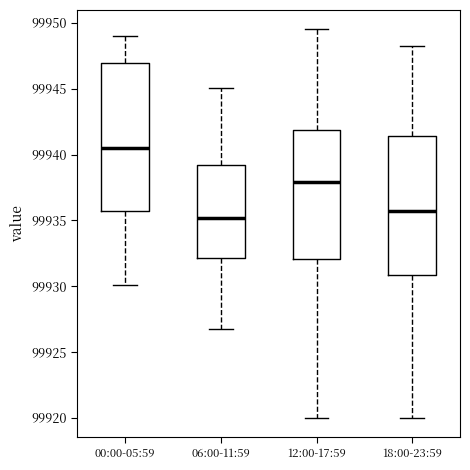

Reading left to right, transcribe this box plot: for each box, give where its median line is, the range the box spans, and where its two whiskers end, as read against the y-axis. The values are not printed on the chart, so give them approximately, as read against the axis.

00:00-05:59: median 99940.5, box 99936.0 to 99947.0, whiskers 99930.0 to 99949.0
06:00-11:59: median 99935.0, box 99932.0 to 99939.0, whiskers 99927.0 to 99945.0
12:00-17:59: median 99938.0, box 99932.0 to 99942.0, whiskers 99920.0 to 99949.5
18:00-23:59: median 99936.0, box 99931.0 to 99941.5, whiskers 99920.0 to 99948.5